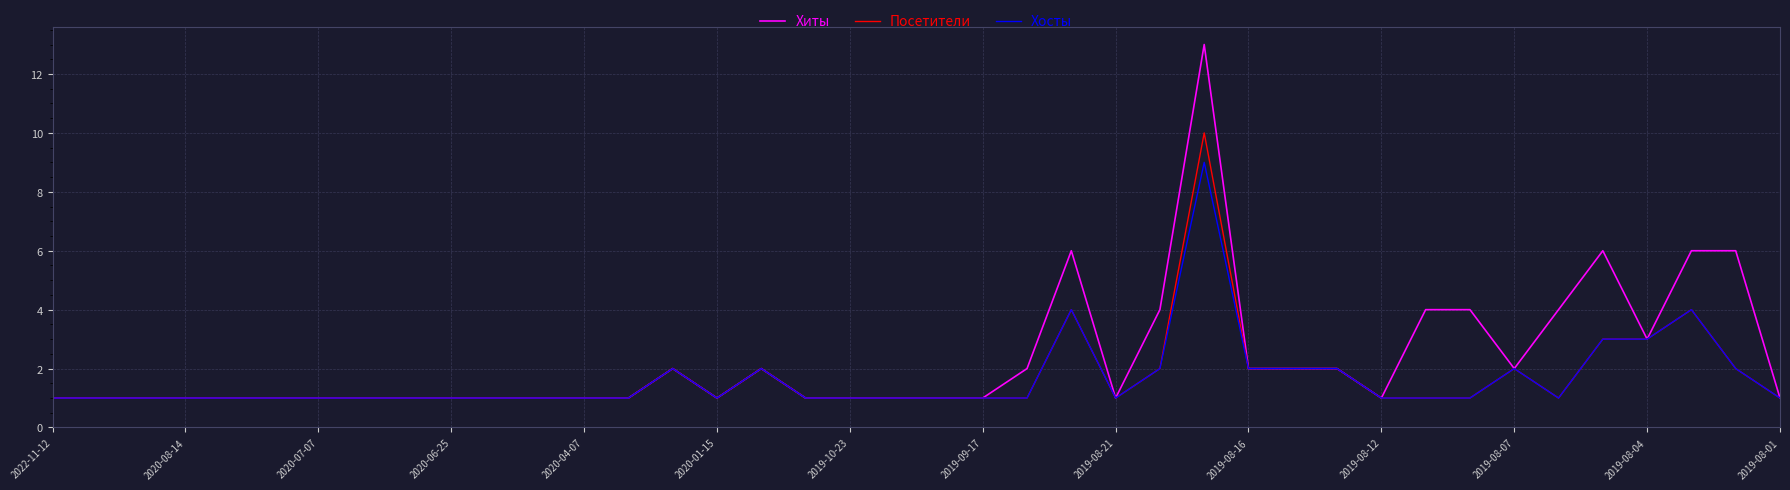

Which series has the largest range (max minus min)?

Хиты